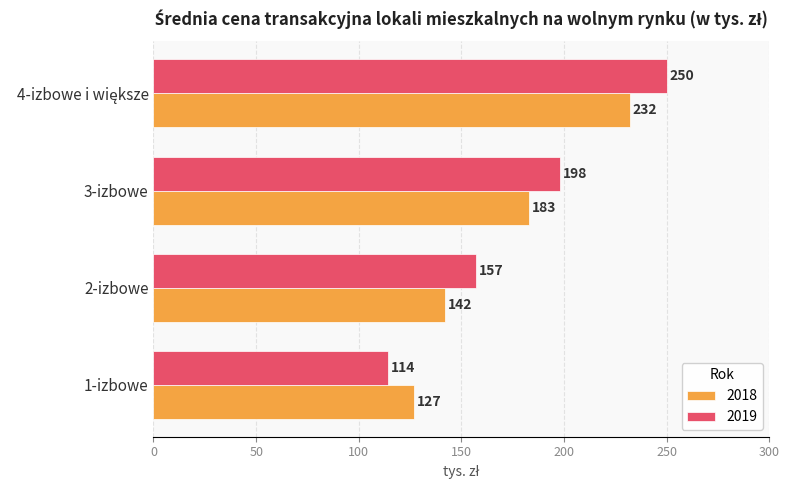

What is the difference between the highest and lowest values at 3-izbowe?

15